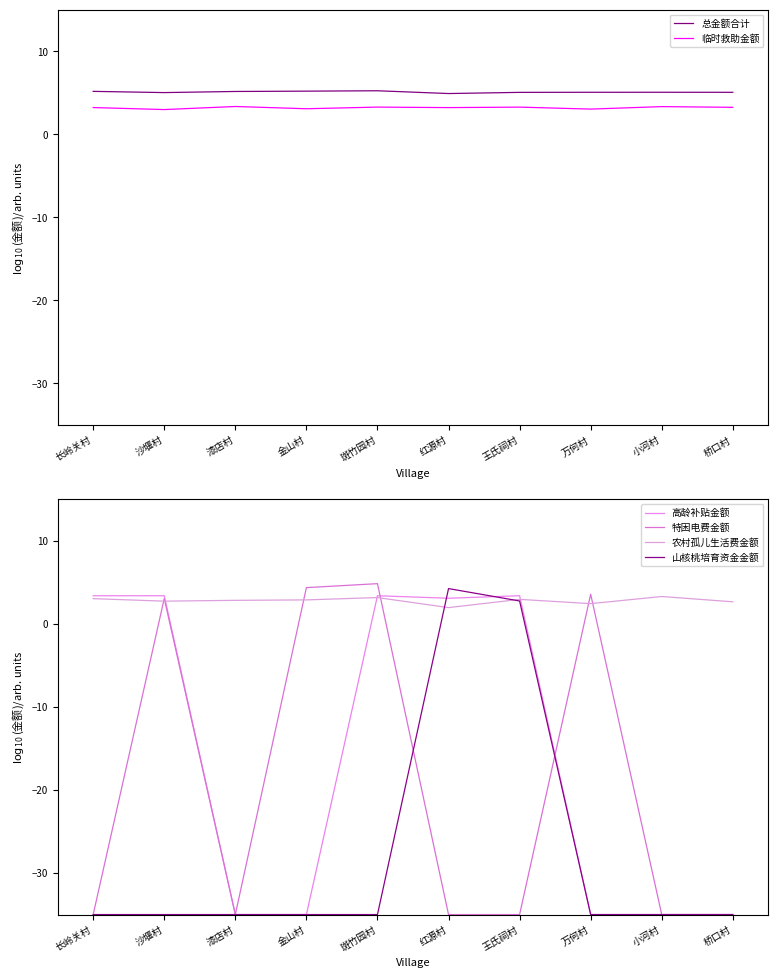

Which series has the largest total across all categories?

总金额合计